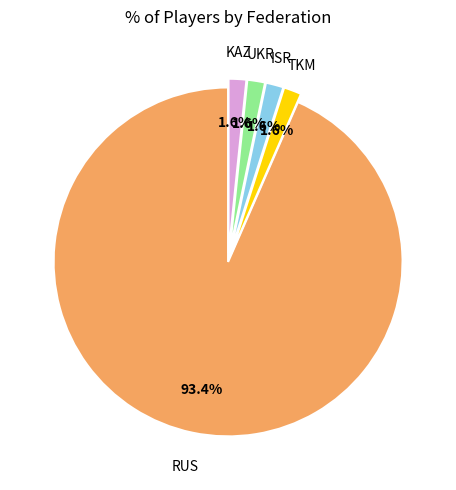

Does any single category account for the majority?

Yes